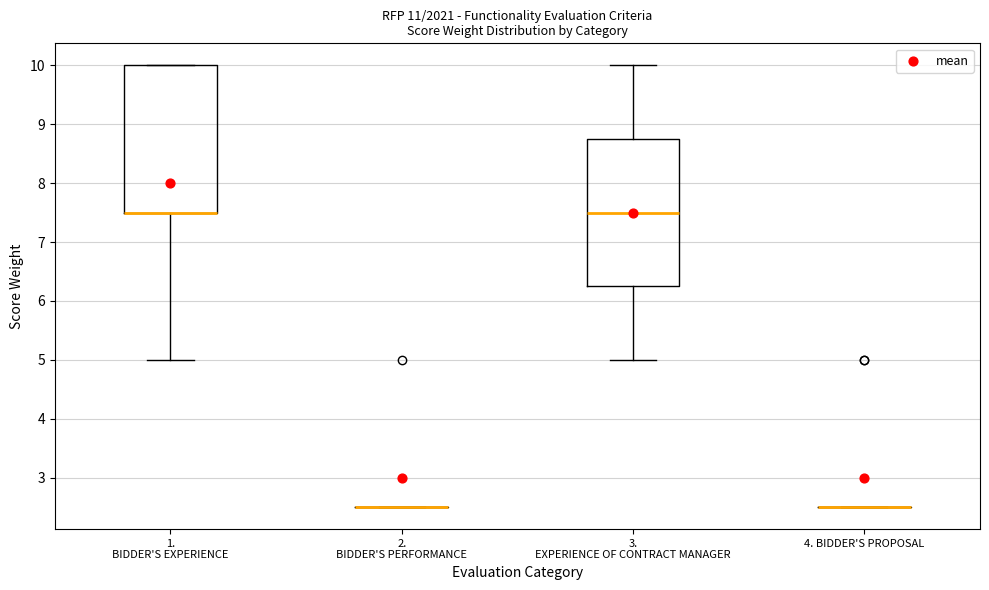

Reading left to right, read every box against the y-axis: the position of its median line, the range the box covers, and the ends of its whiskers. The values are not printed on the chart, so give them approximately, as read against the axis.

1. BIDDER'S EXPERIENCE: median 7.5 (drawn on the box's lower edge), box 7.5 to 10.0, whiskers 5.0 to 10.0
2. BIDDER'S PERFORMANCE: box collapsed to a line at 2.5, whiskers 2.5 to 2.5
3. EXPERIENCE OF CONTRACT MANAGER: median 7.5, box 6.3 to 8.8, whiskers 5.0 to 10.0
4. BIDDER'S PROPOSAL: box collapsed to a line at 2.5, whiskers 2.5 to 2.5